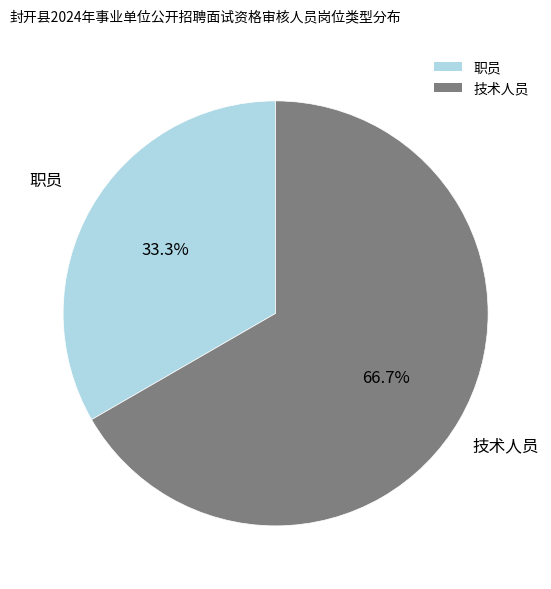

What is the majority slice?

技术人员